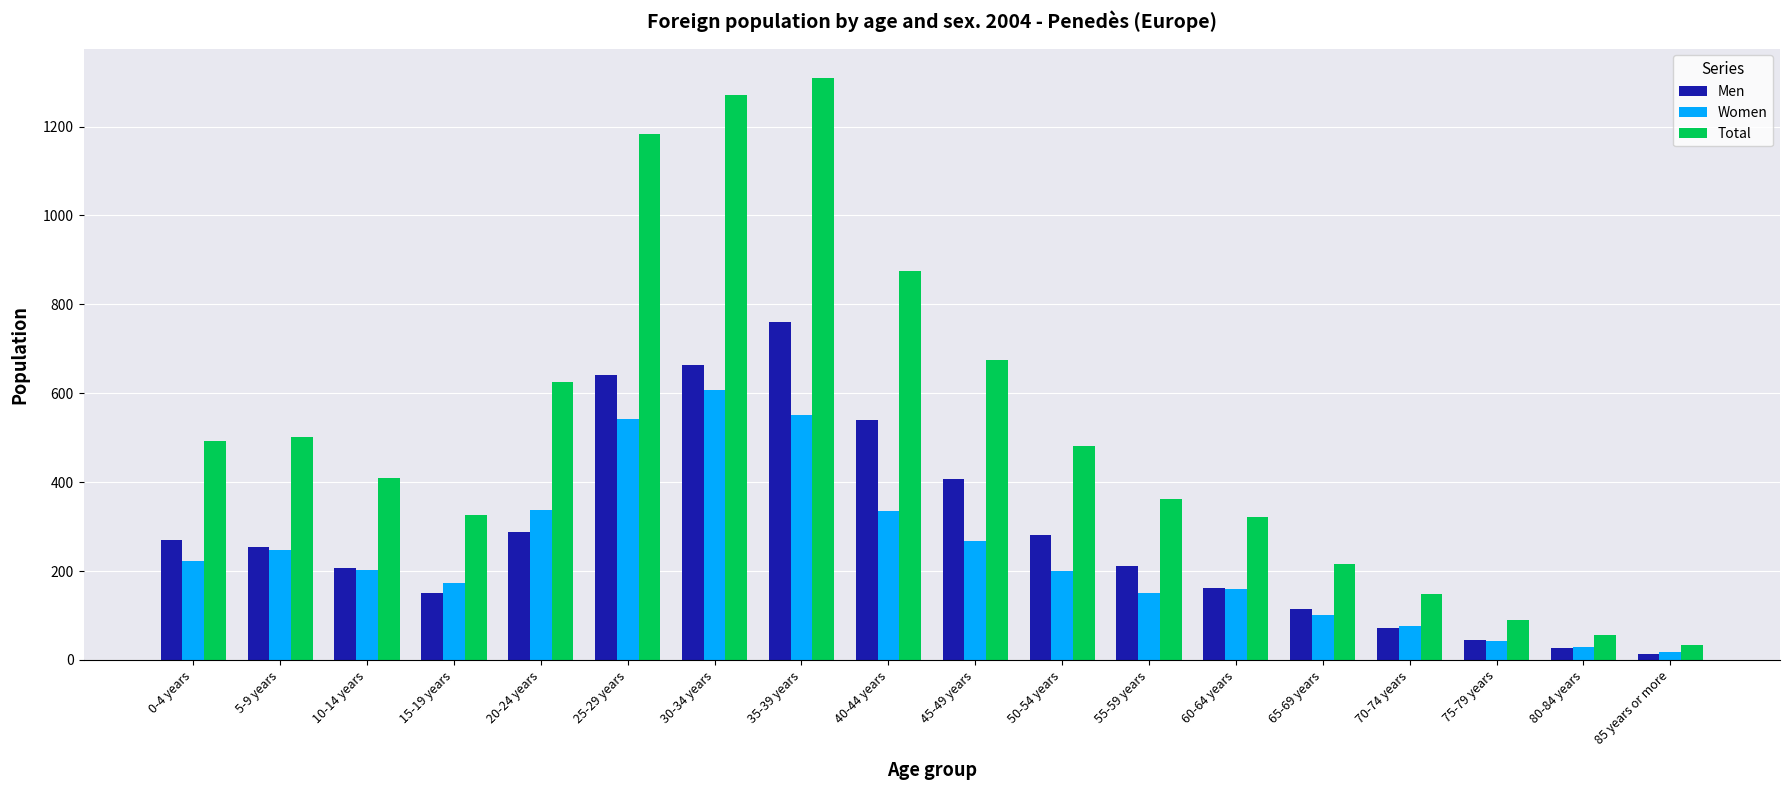

Are the bars grouped side by side (vs. stacked)?

Yes